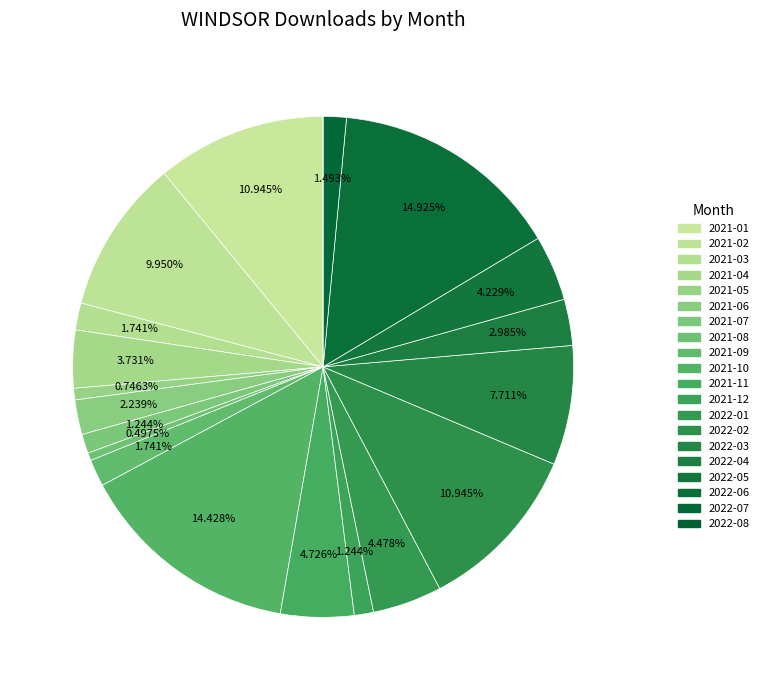

What percentage is the 2022-07 slice, to the nearest percent?

1%